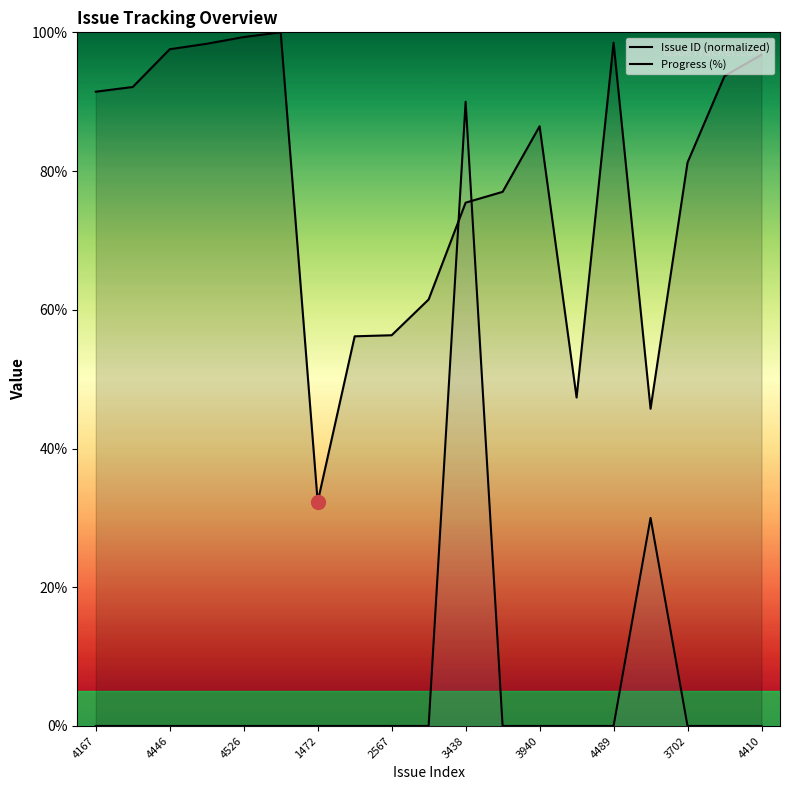

At which category does Issue ID reach its first local valley?

1472